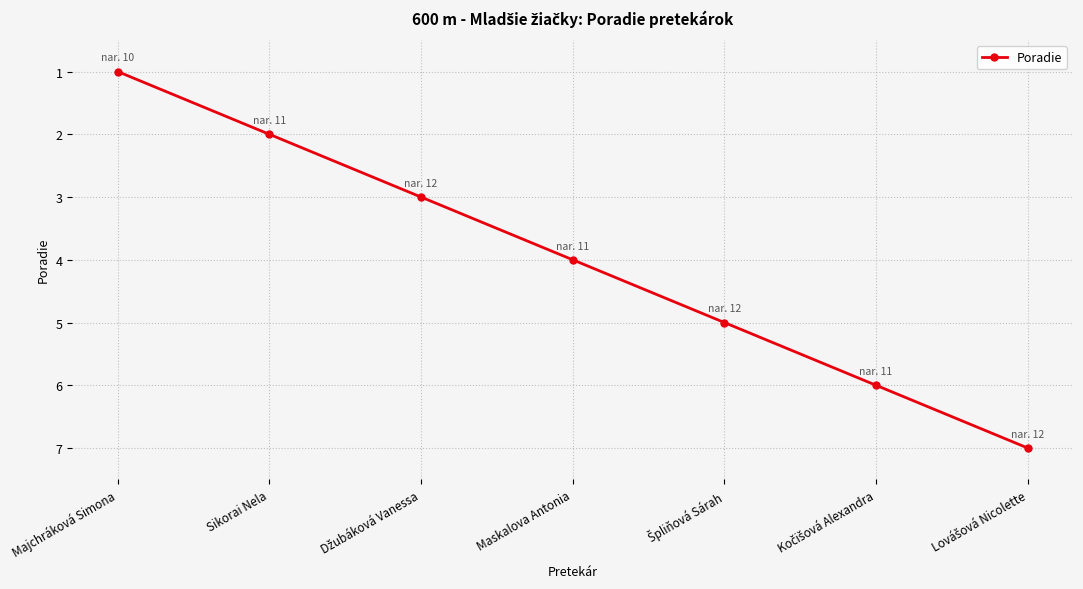

Is this an area chart (filled region under the line)?

No